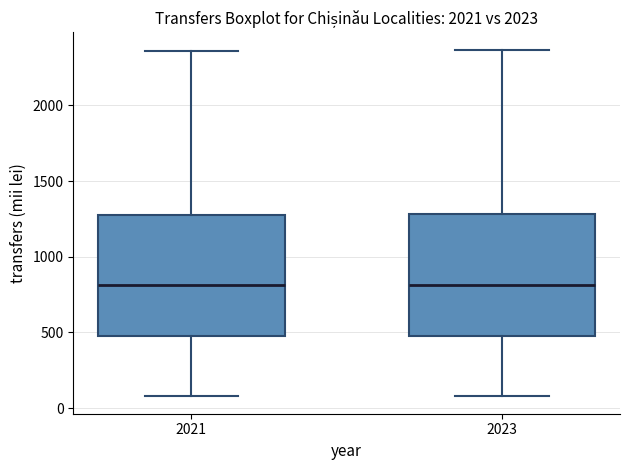

Where is the upper edge of the box at x = 2023 on the y-axis? The values are not printed on the chart, so give them approximately, as read against the axis.

1300